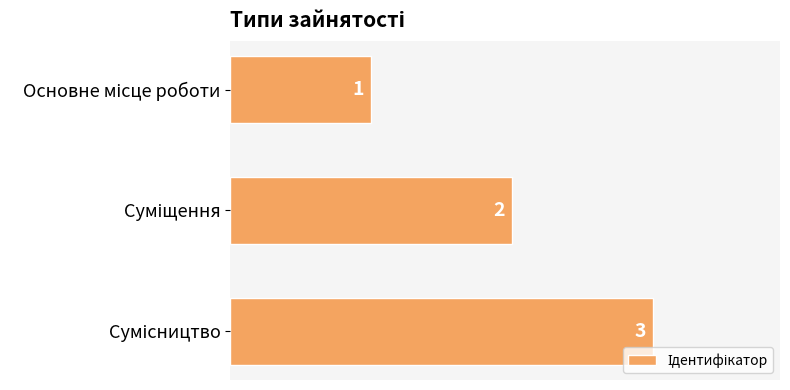

What is the maximum value shown in the chart?

3